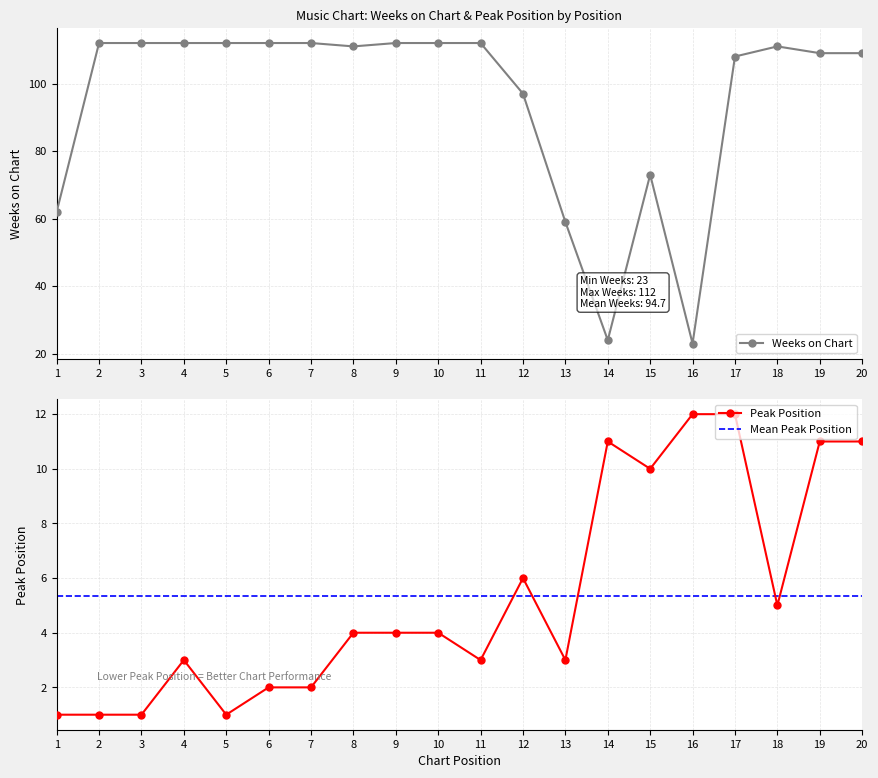

How many lines are shown in the chart?

3